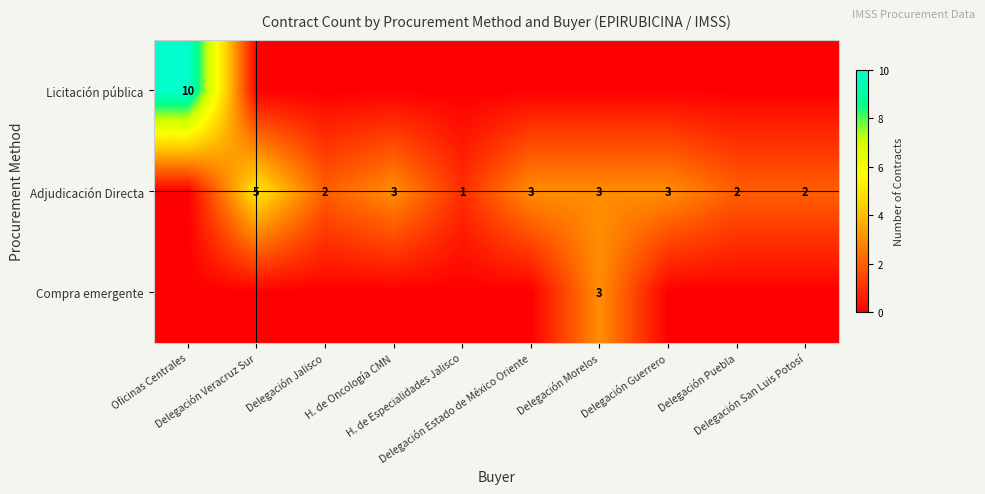

Which series has the largest total across all categories?

Adjudicación Directa